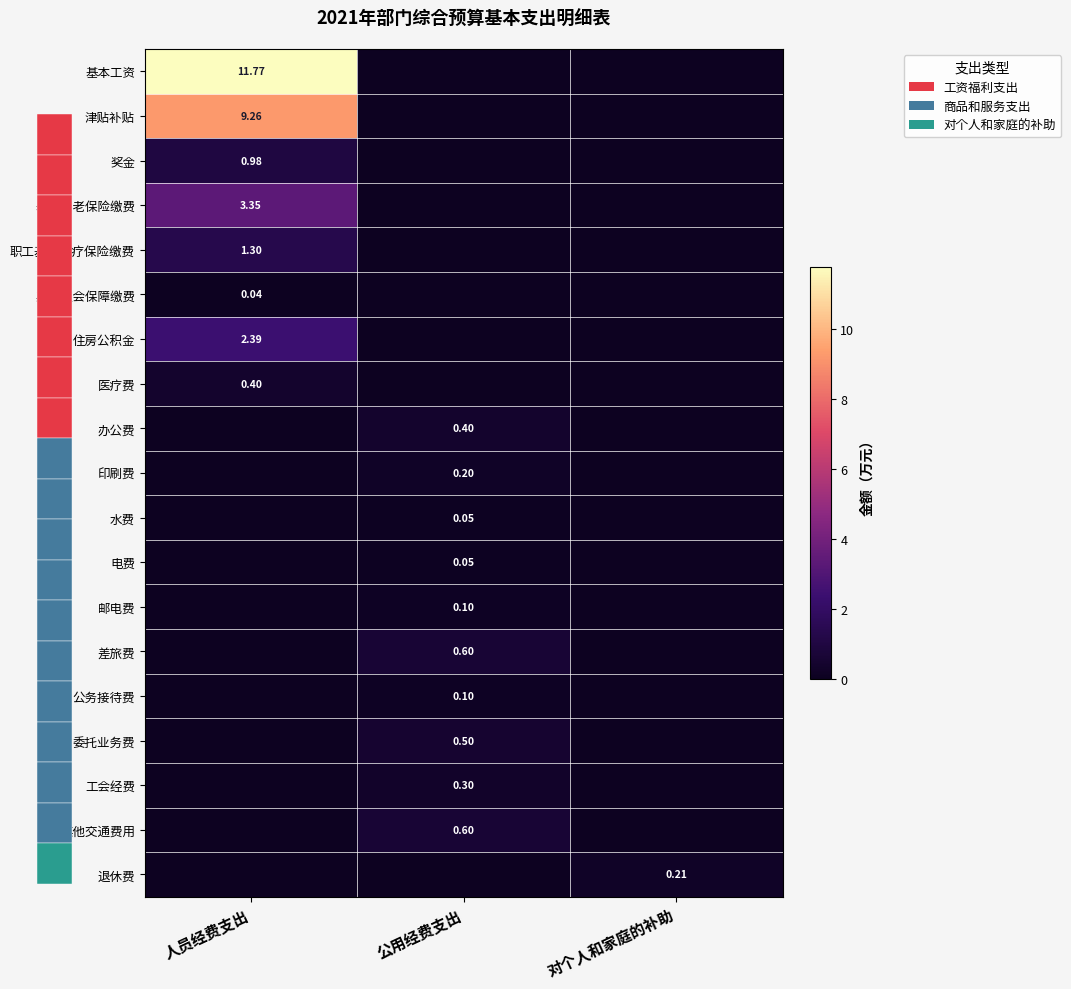

How many values in 工会经费 are above zero?

1